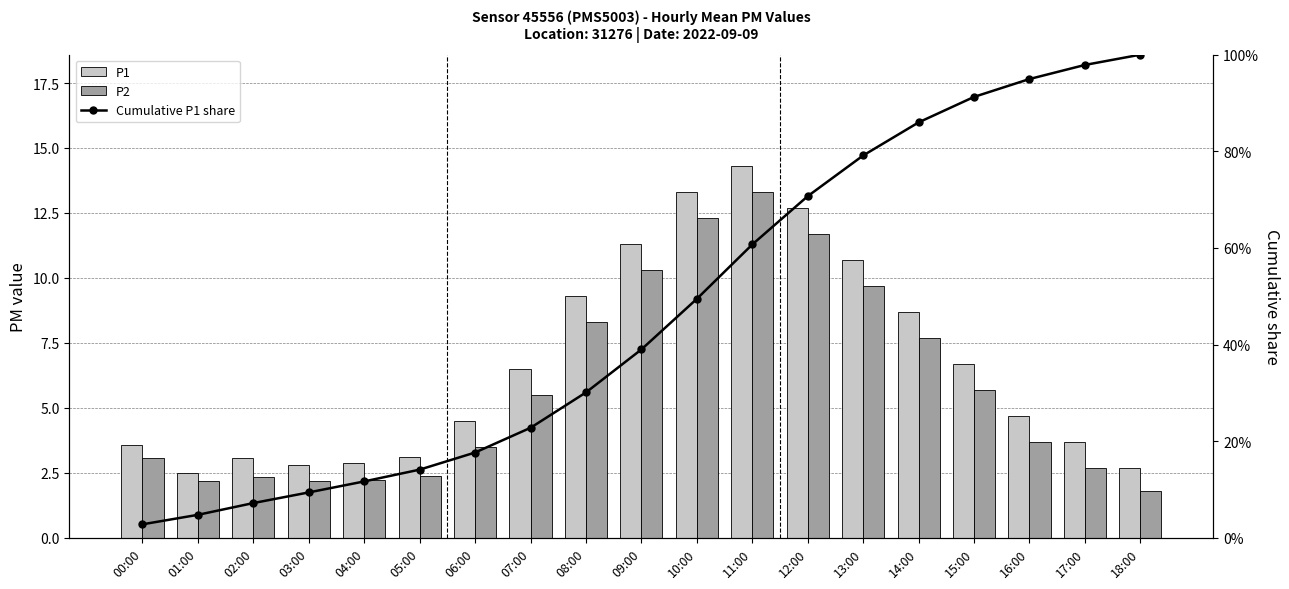

What is the difference between the highest and lowest values at 06:00?

4.3